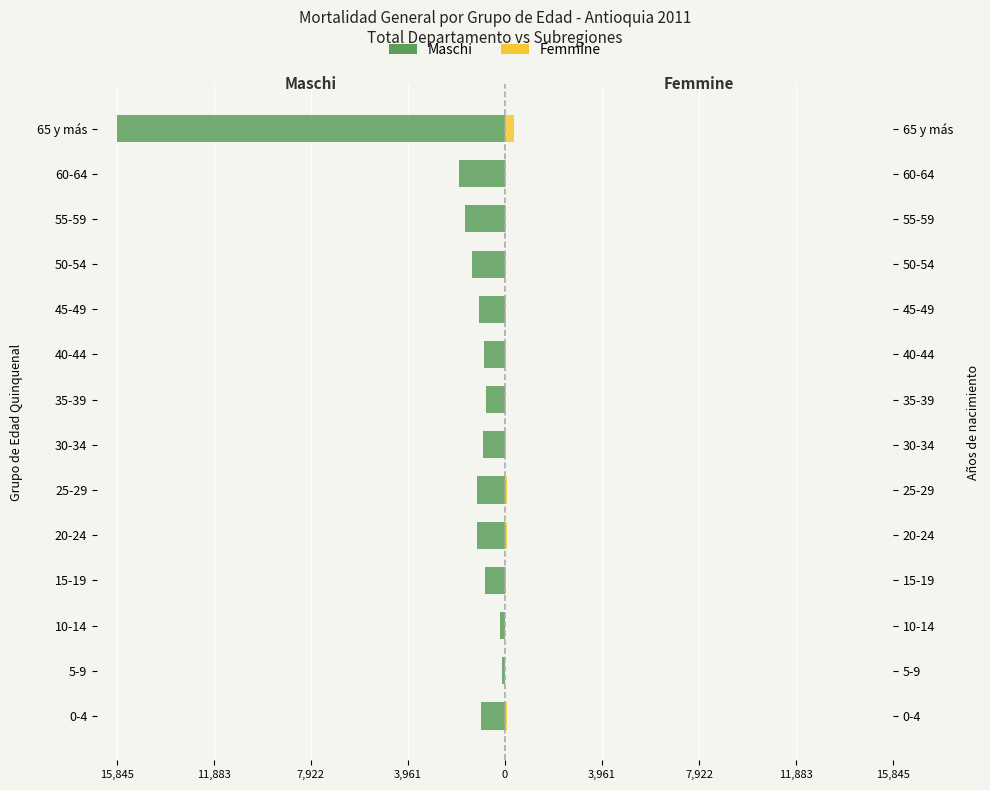

What is the approximate value of Femmine (N°) at 10-14, to the nearest 5?

15